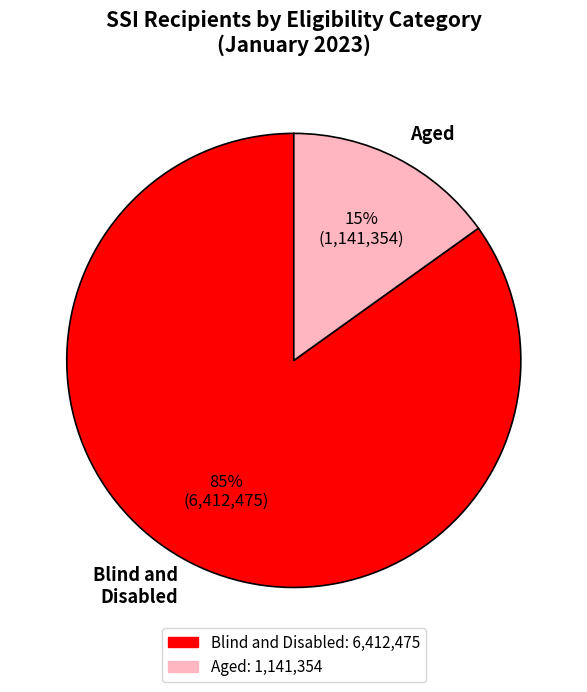

Which slice is the smallest?

Aged